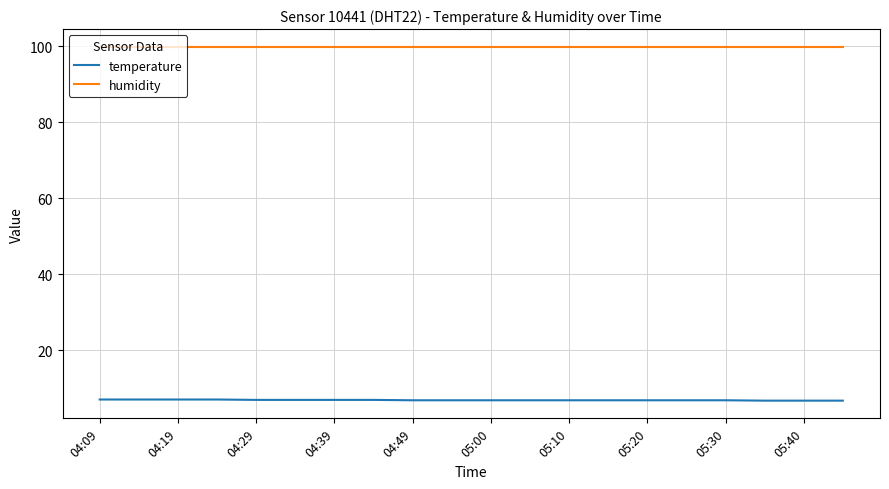

Which series has the largest range (max minus min)?

temperature